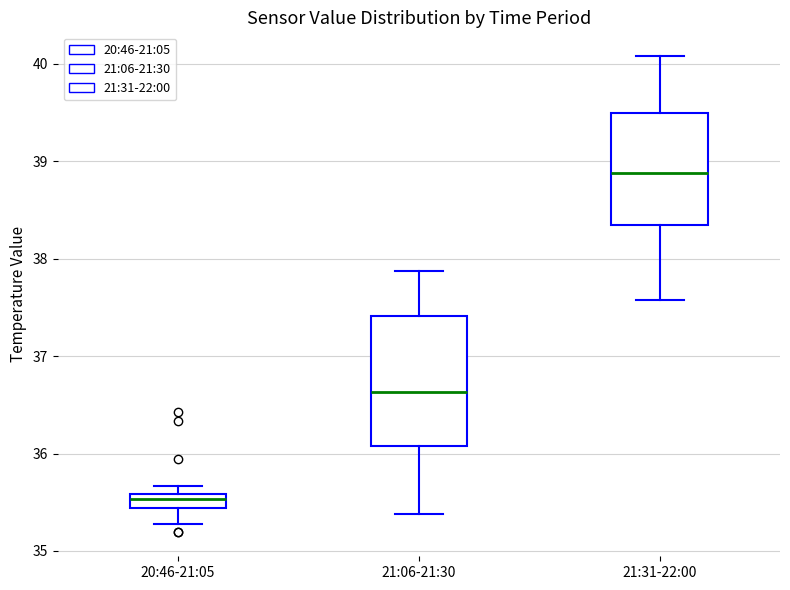

Where is the upper edge of the box for 20:46-21:05 on the y-axis? The values are not printed on the chart, so give them approximately, as read against the axis.

35.6